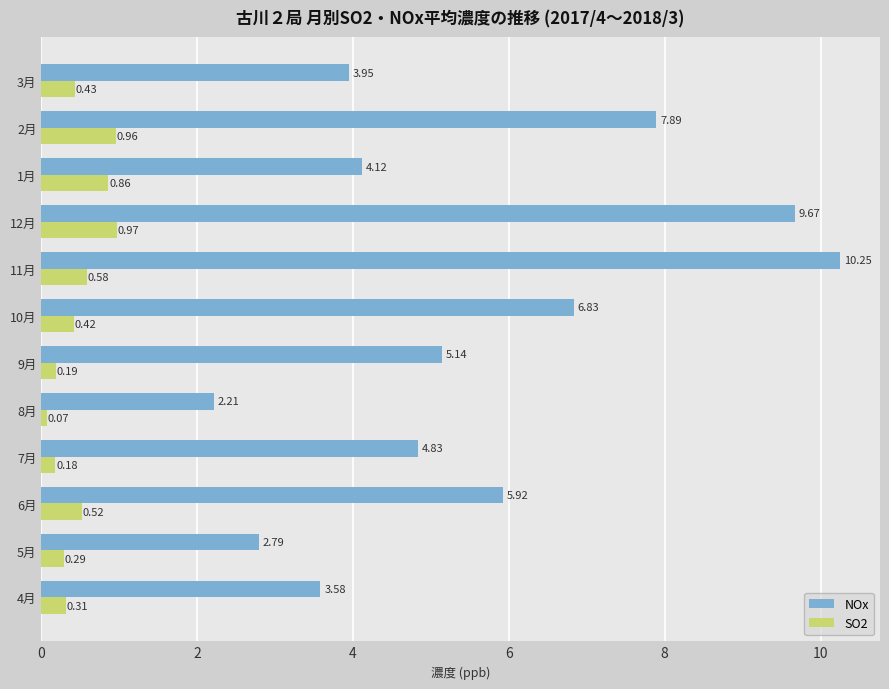

At how many categories does at least one series exceed 2?

12